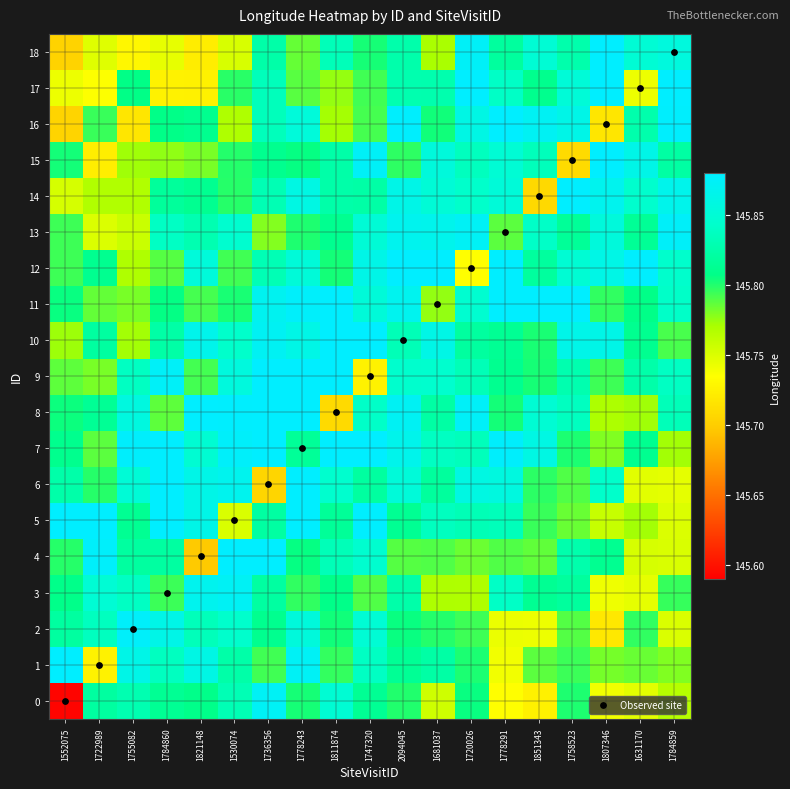

Which has a higher value, 1821148 or 1681037?

1681037